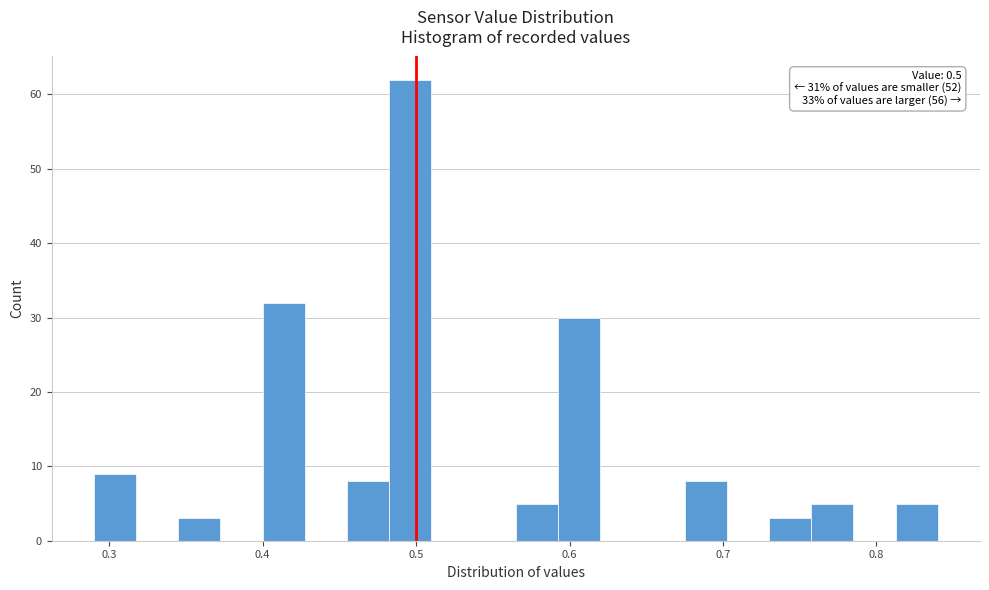

Read against the x-axis, roughly where is the centre of the tallest bar?

0.50